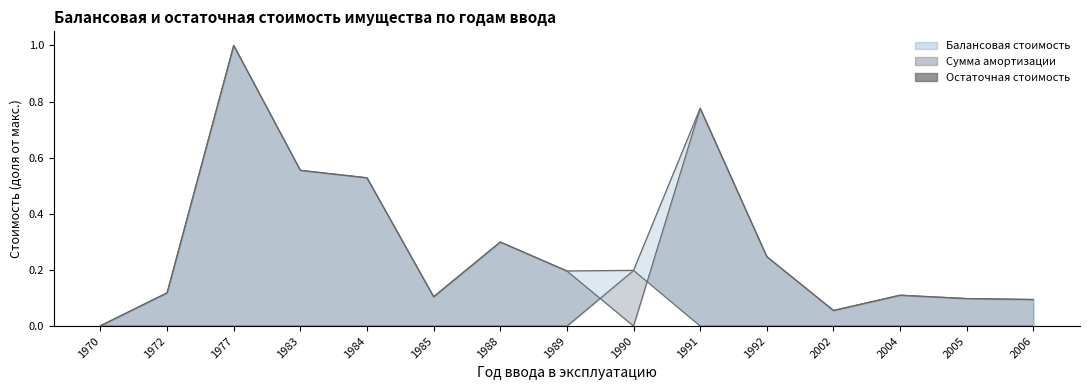

Is it true that the value at 1990 is 0.3?

False